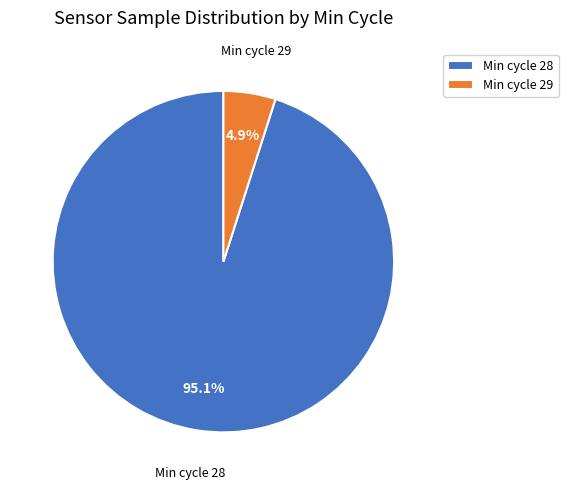

What is the largest slice in the pie chart?

Min cycle 28